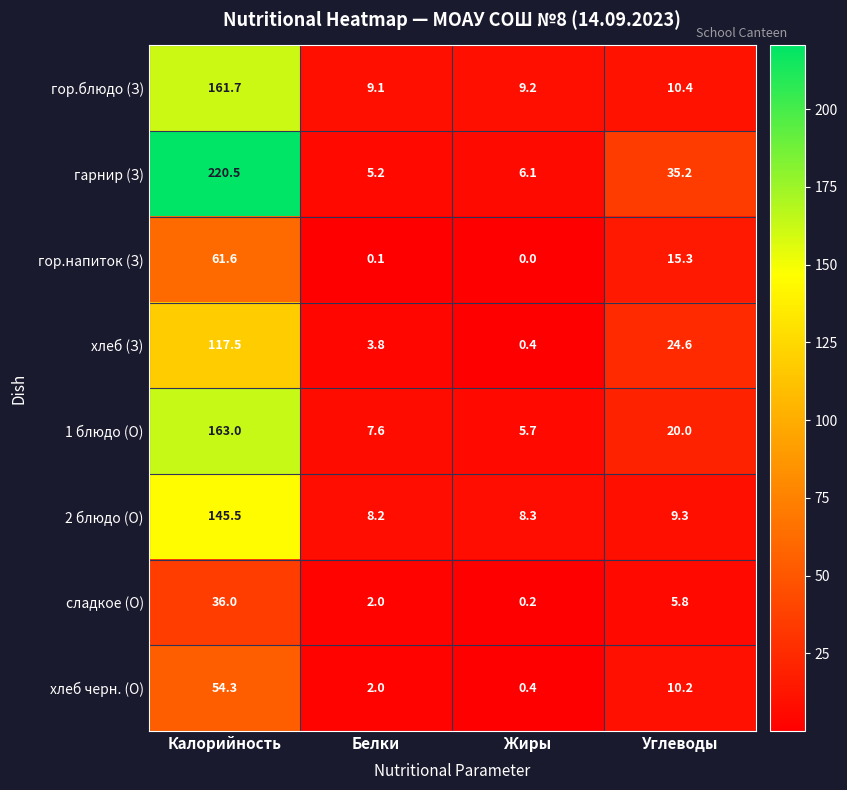

What is the spread (max minus min) of values at Углеводы?

29.4